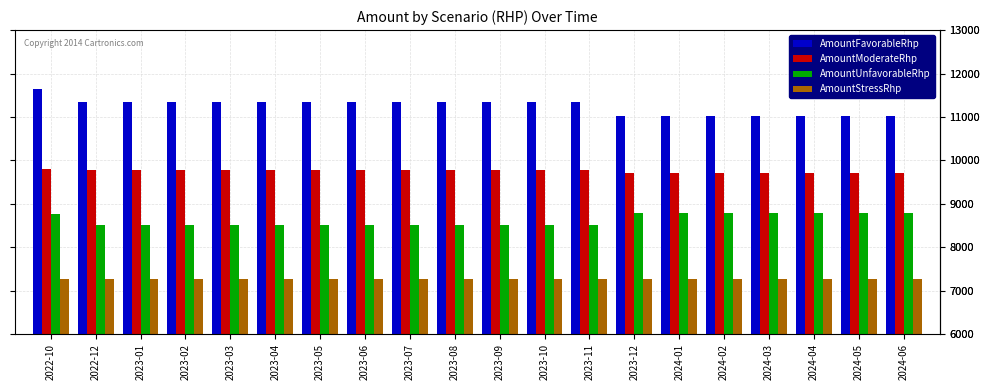

Between 2022-10 and 2023-07, which series saw the biggest shift?

AmountFavorableRhp